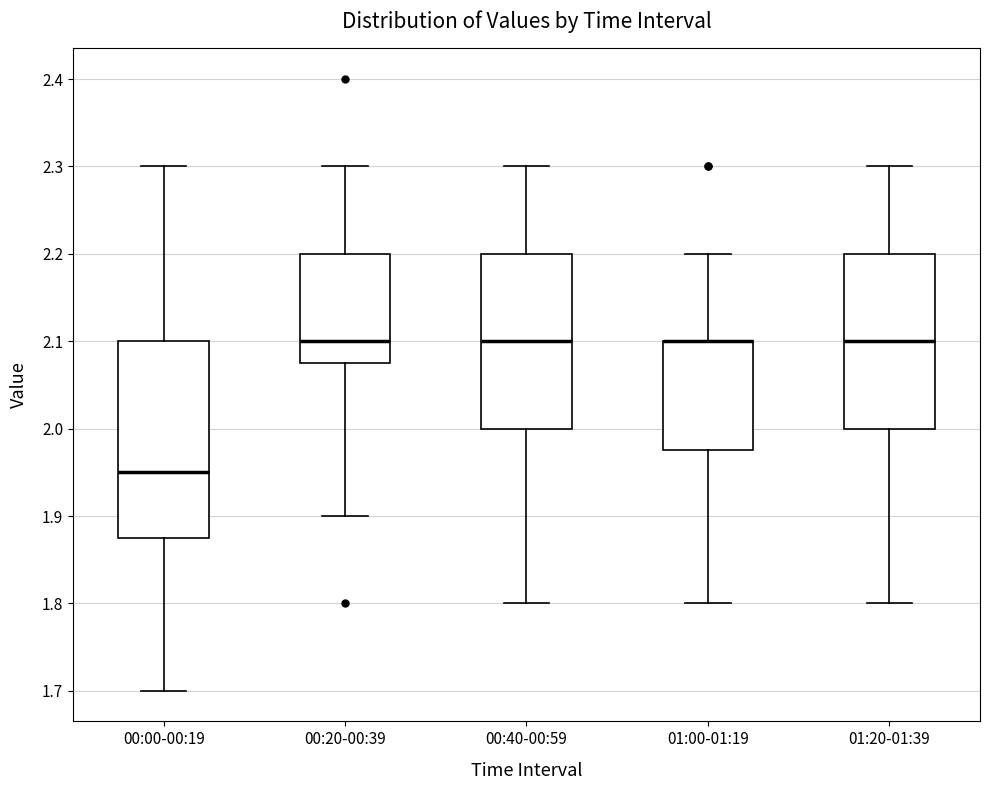

Comparing the boxes themselves (not the whiskers), which one is the tallest?

00:00-00:19